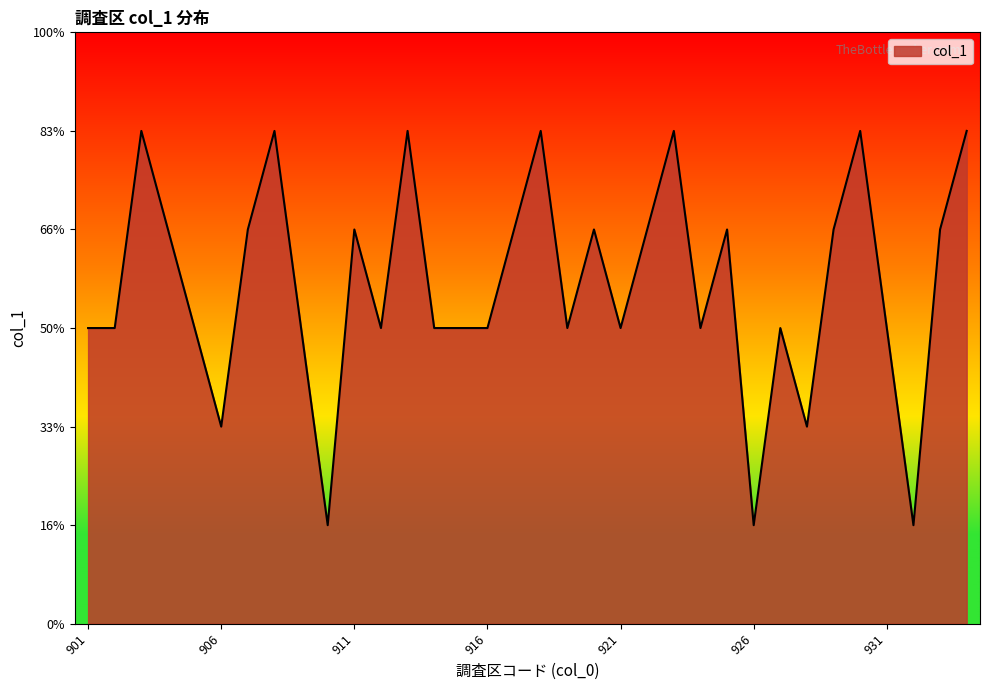

Is this an area chart (filled region under the line)?

Yes